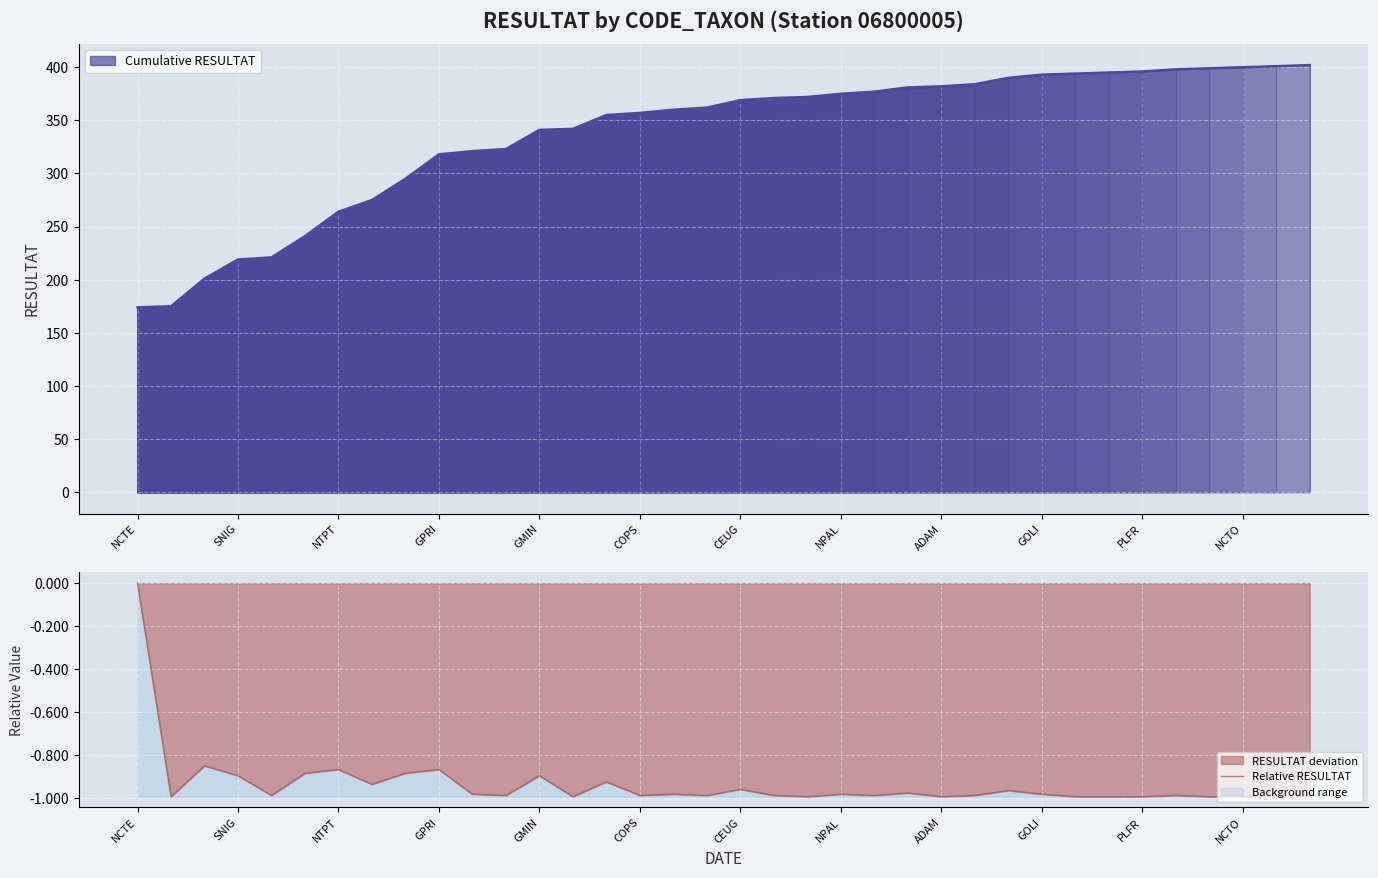

At which label does Running Total first exceed 369?

19